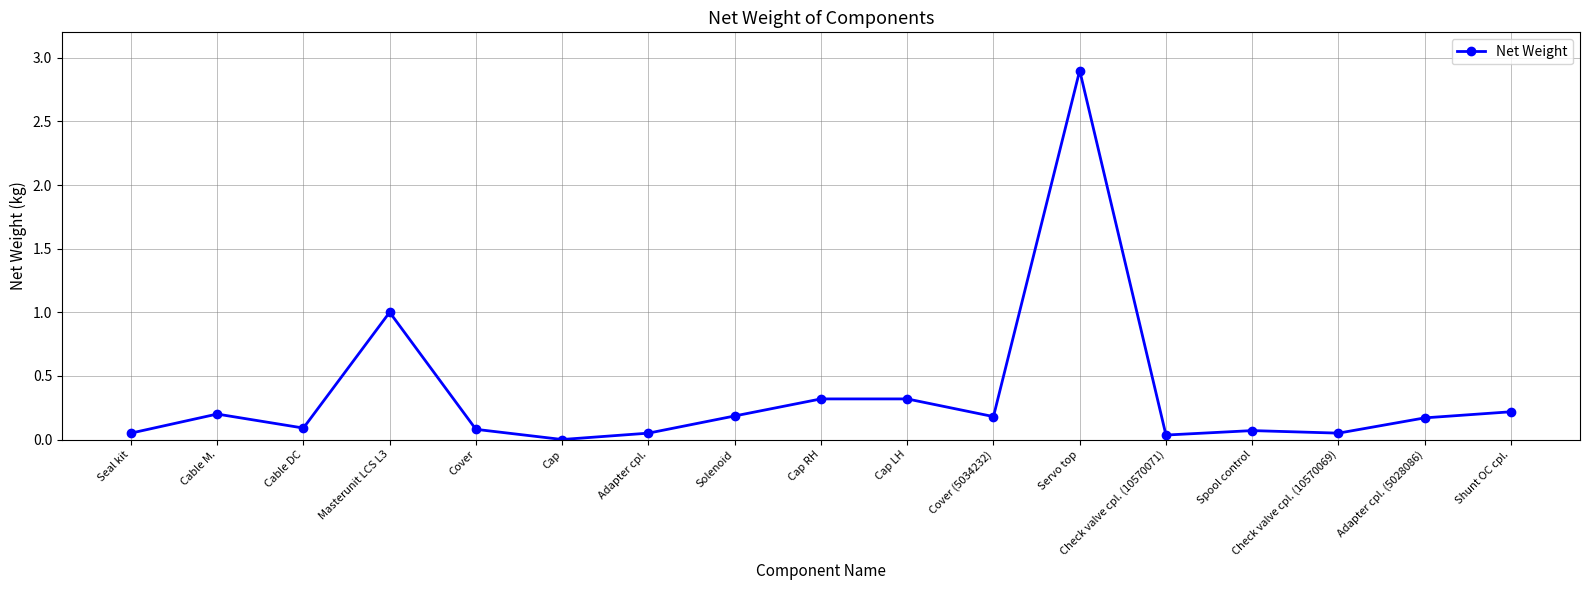

What position from the left is Cap RH?

9